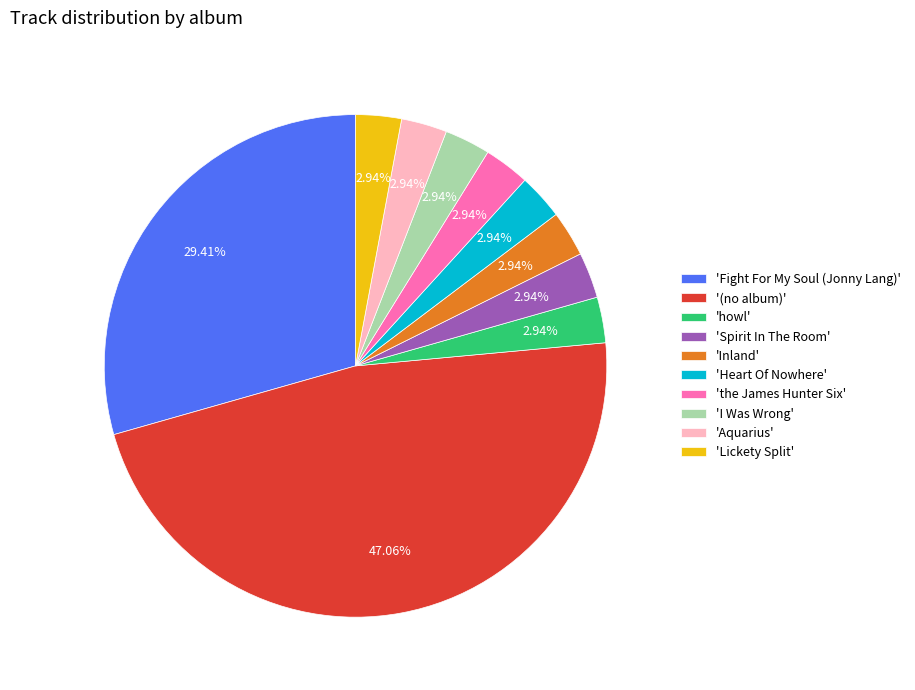

Does 'Heart Of Nowhere' represent more than half of the total?

No